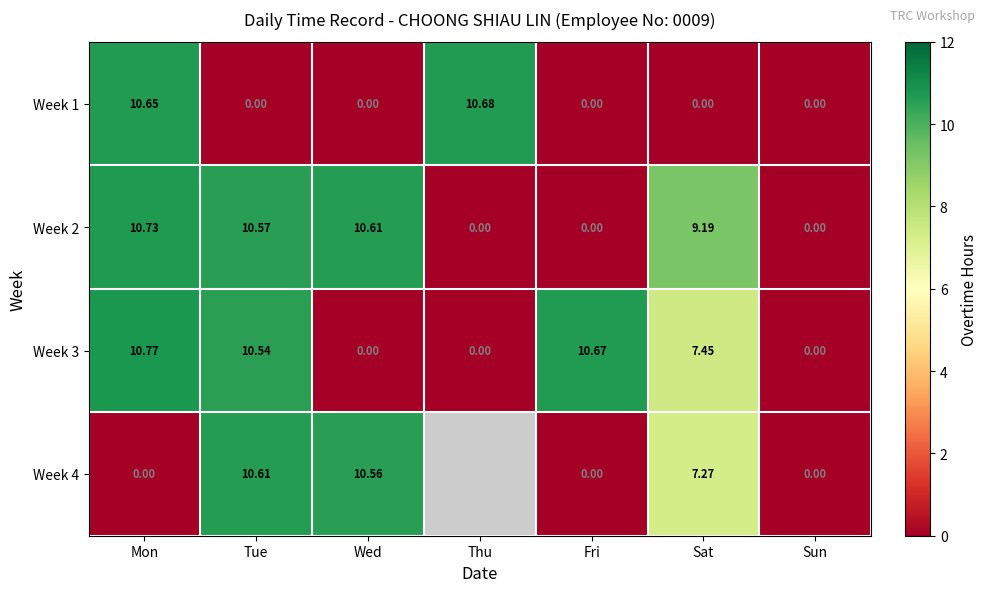

Rank the series at Sat from highest to lowest value.

Week 2, Week 3, Week 4, Week 1